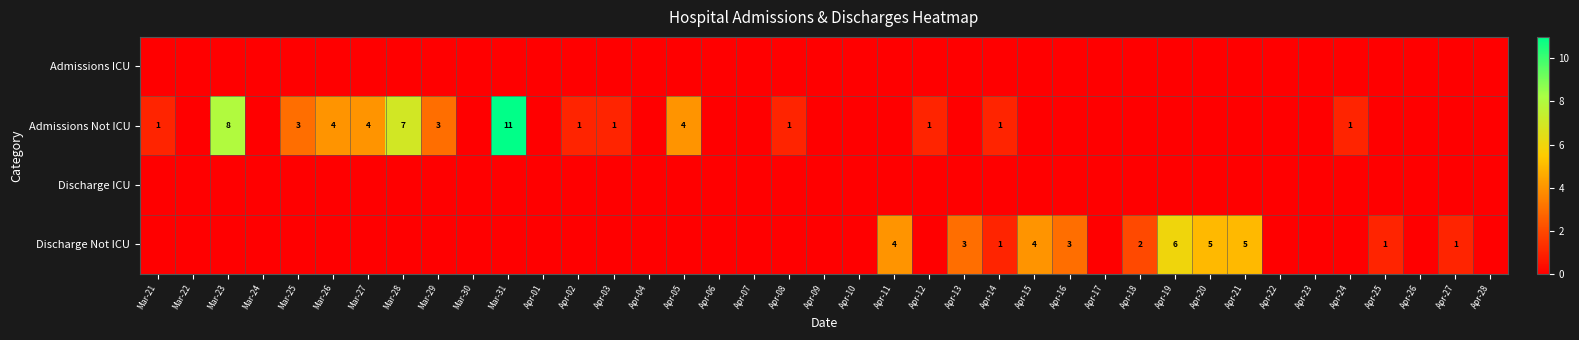

What is the sum of the Discharge Not ICU values at Apr-14 and Apr-20?

6